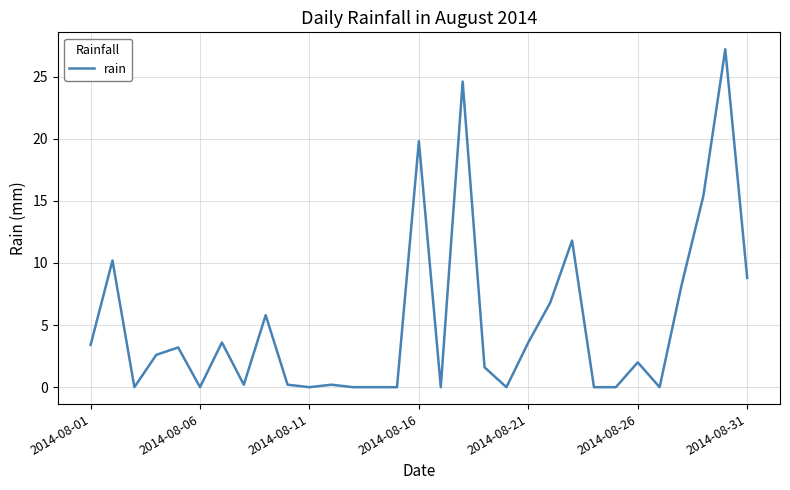

What is the maximum value shown in the chart?

27.2